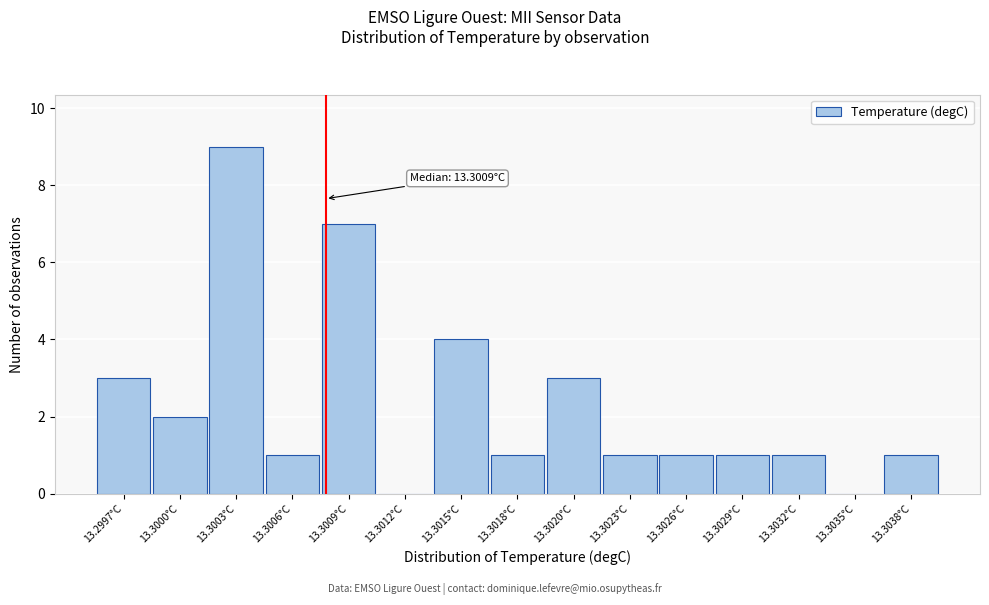

Reading left to right, transcribe all the data shown in this chart.

13.2997°C=3	13.3000°C=2	13.3003°C=9	13.3006°C=1	13.3009°C=7	13.3012°C=0	13.3015°C=4	13.3018°C=1	13.3020°C=3	13.3023°C=1	13.3026°C=1	13.3029°C=1	13.3032°C=1	13.3035°C=0	13.3038°C=1